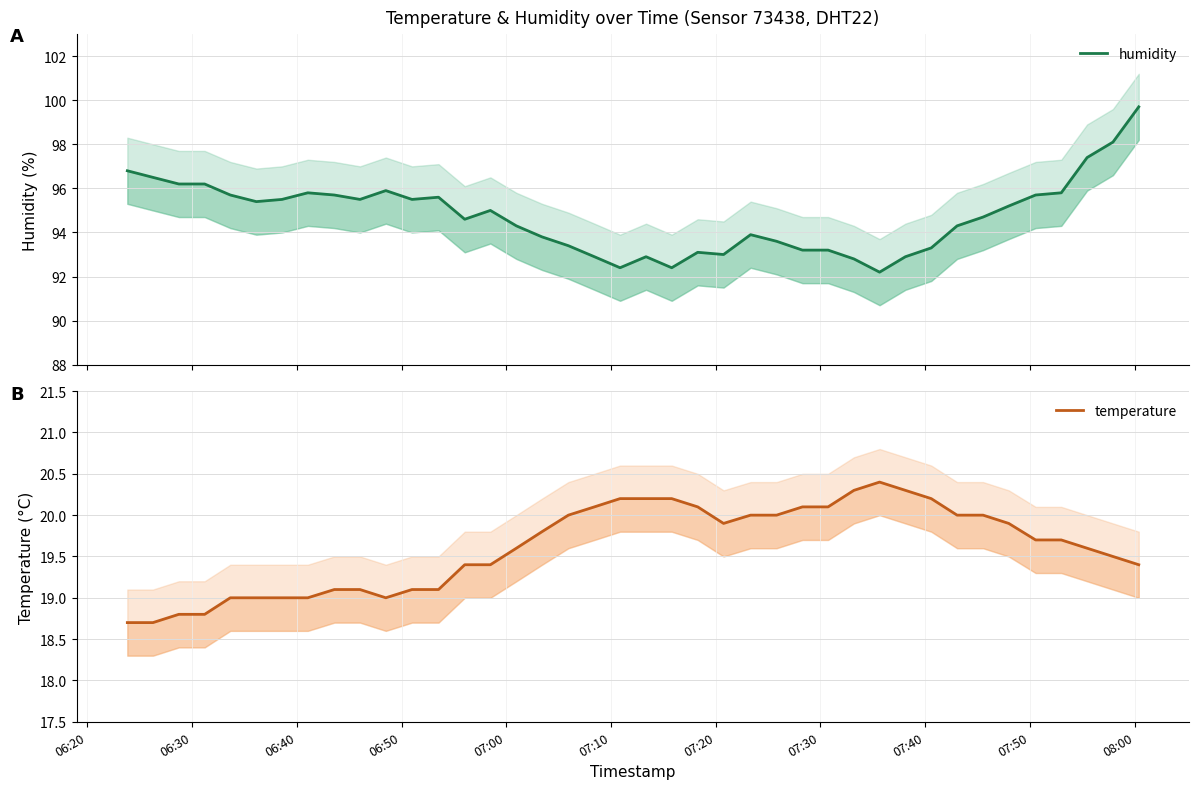

Rank the series by their maximum value, from lowest to highest.

temperature, humidity